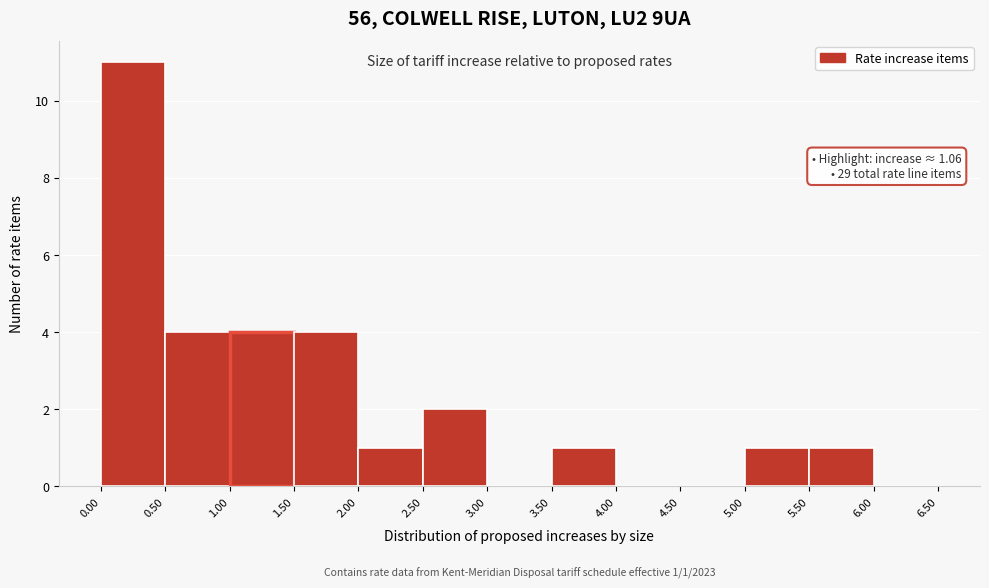

Which range on the x-axis has the tallest bar?

0.00 to 0.50